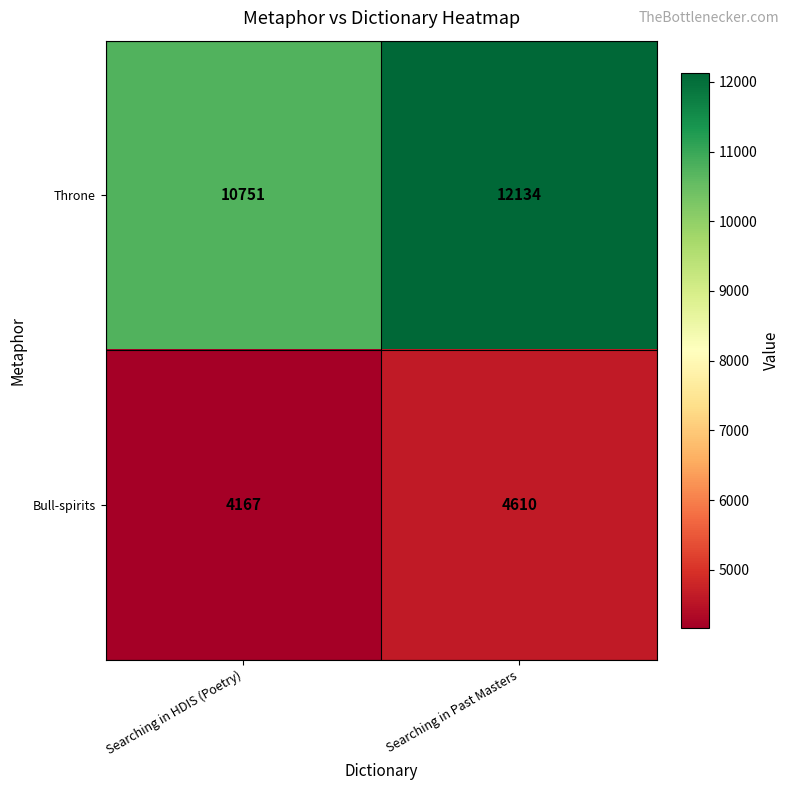

Between Searching in HDIS (Poetry) and Searching in Past Masters, which series saw the biggest shift?

Throne